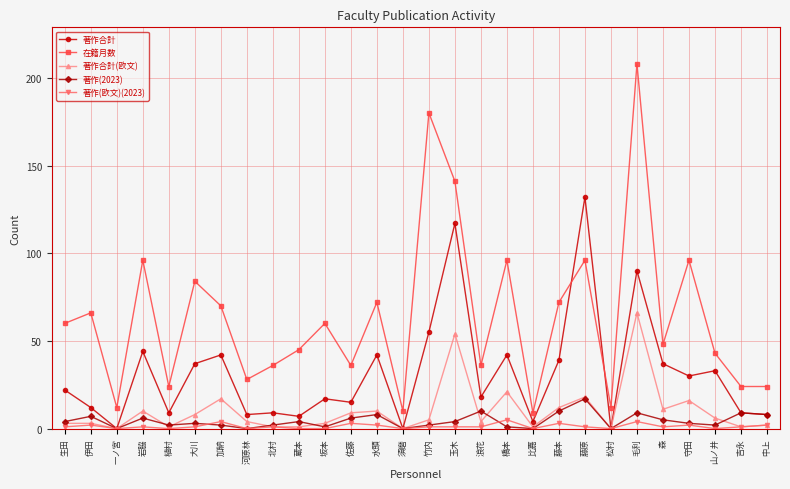

Is it true that 著作合計(欧文) equals 20 at 藤本?

False